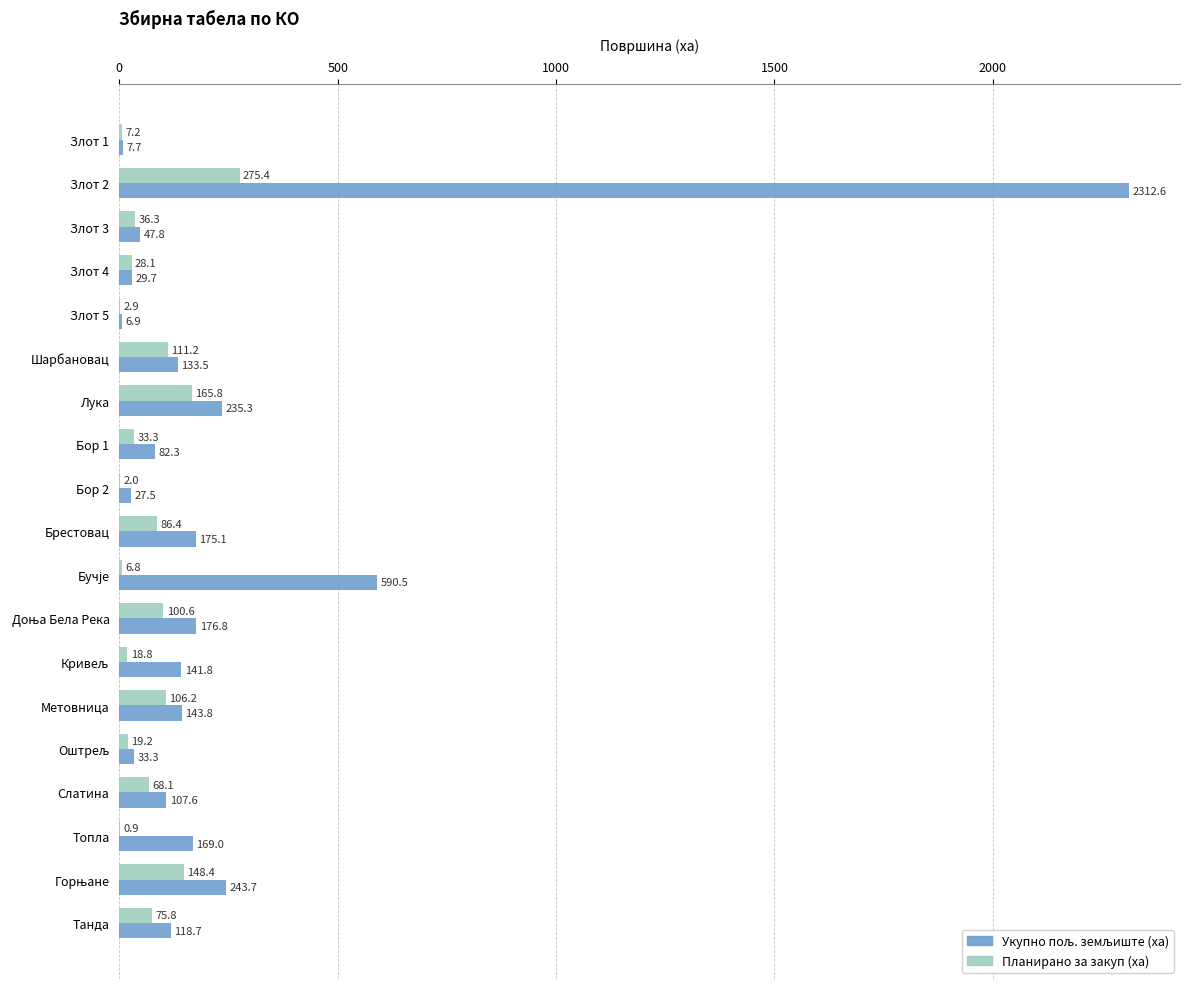

At which category is the sum across all series the highest?

Злот 2